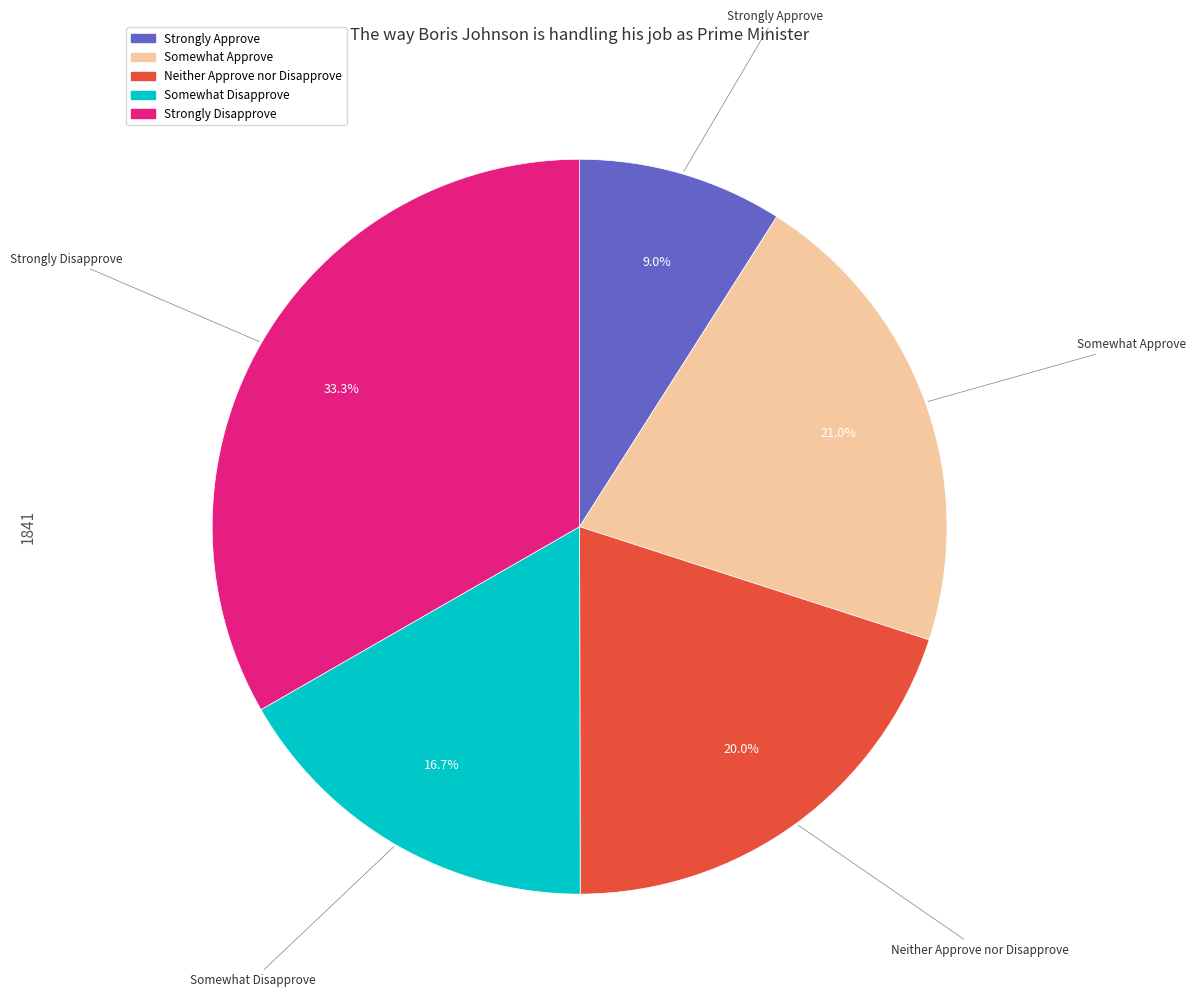

Rank the categories by value from lowest to highest.

Strongly Approve, Somewhat Disapprove, Neither Approve nor Disapprove, Somewhat Approve, Strongly Disapprove